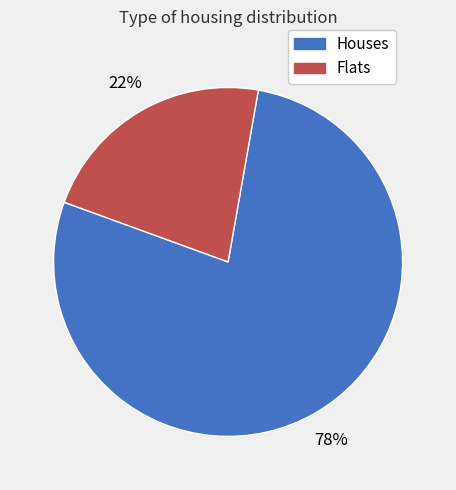

To the nearest percent, what is the difference between the largest and smallest slice percentages?

56%